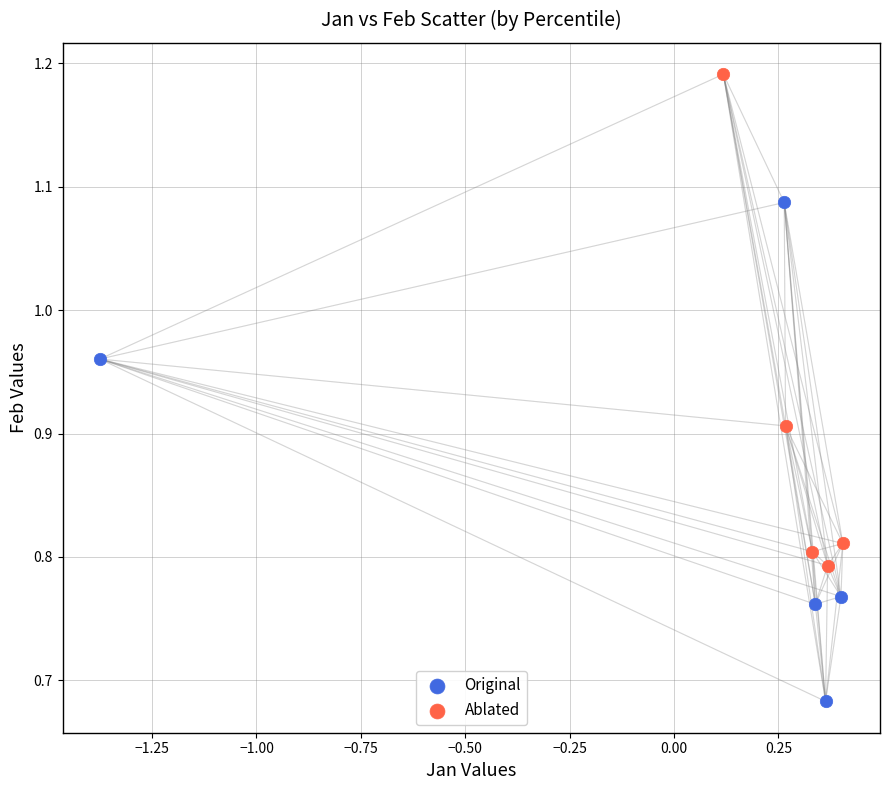

Which series contains the highest Y value?

Ablated